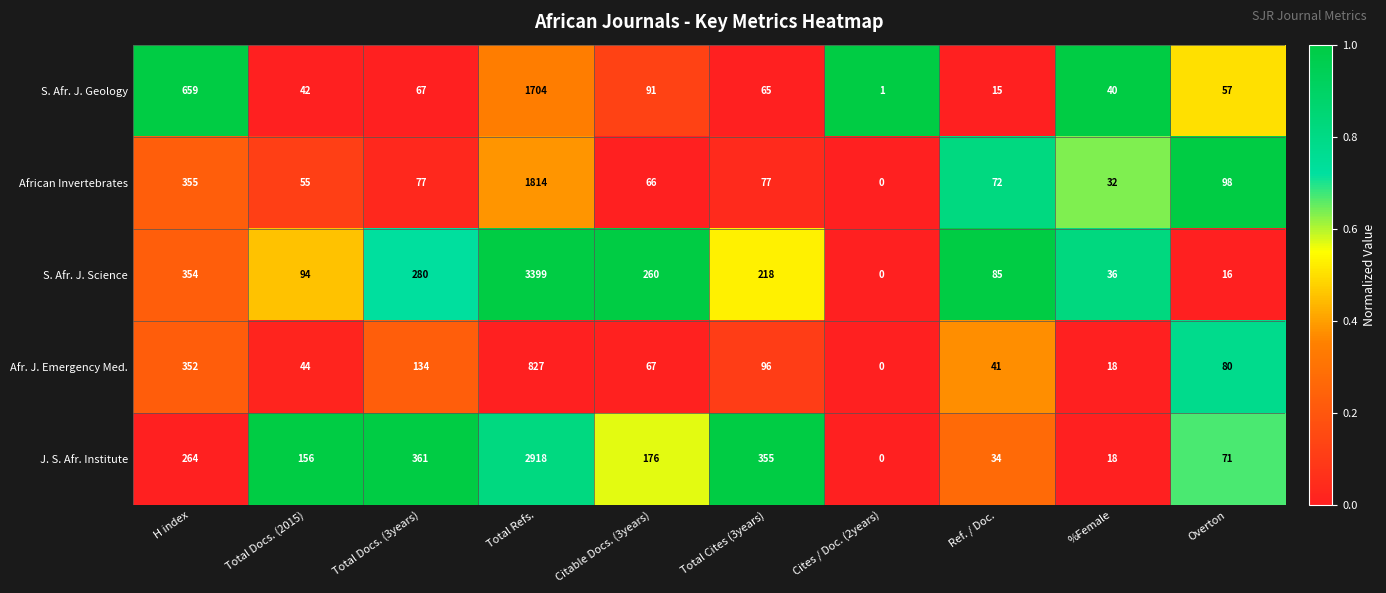

Rank the series at H index from highest to lowest value.

S. Afr. J. Geology, African Invertebrates, S. Afr. J. Science, Afr. J. Emergency Med., J. S. Afr. Institute